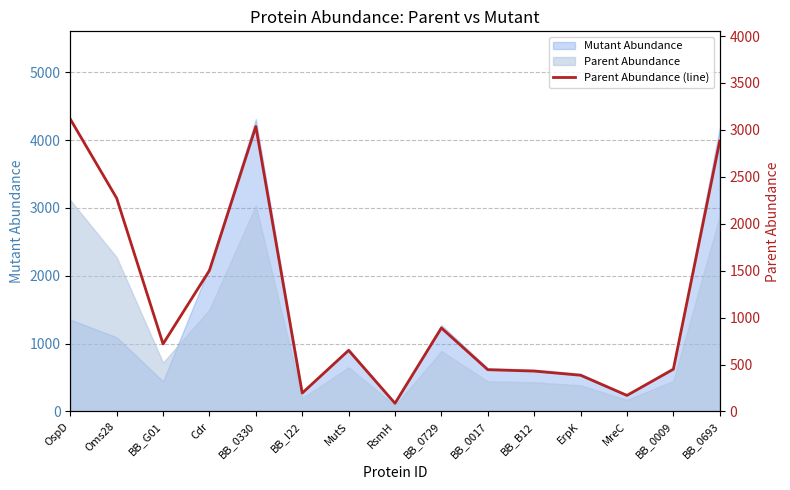

Where is the first local maximum?

BB_0330